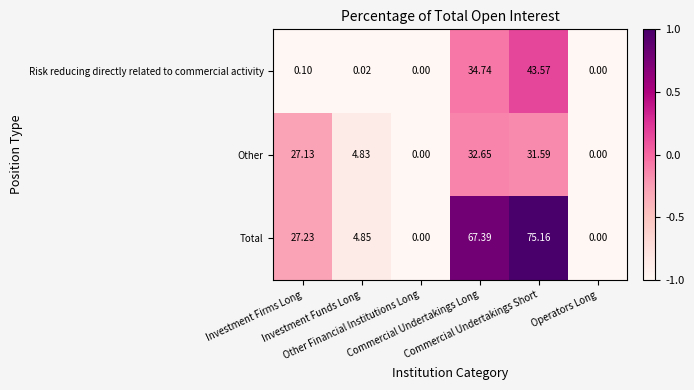

Which series has the largest total across all categories?

Total